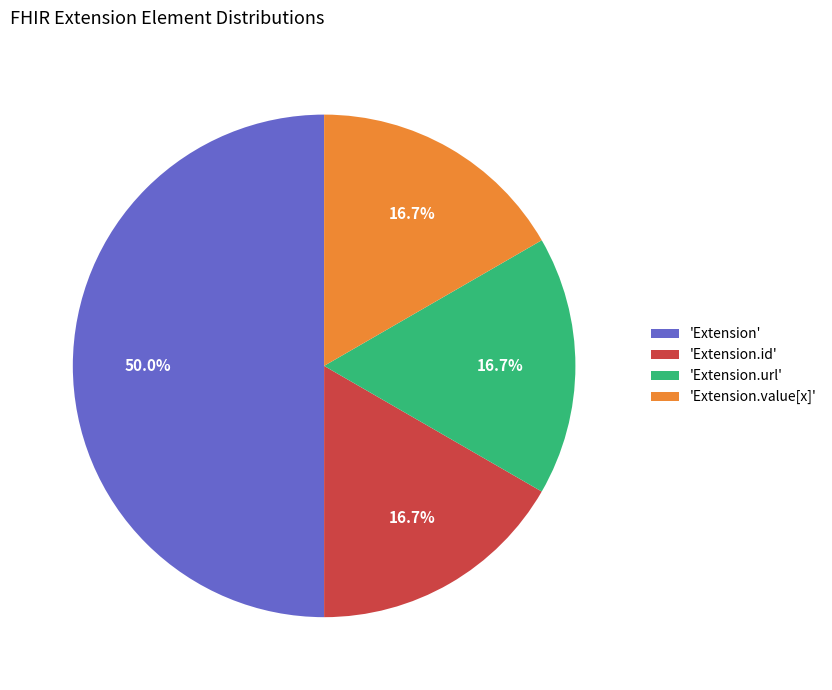

Is 'Extension.url' the majority of the pie?

No